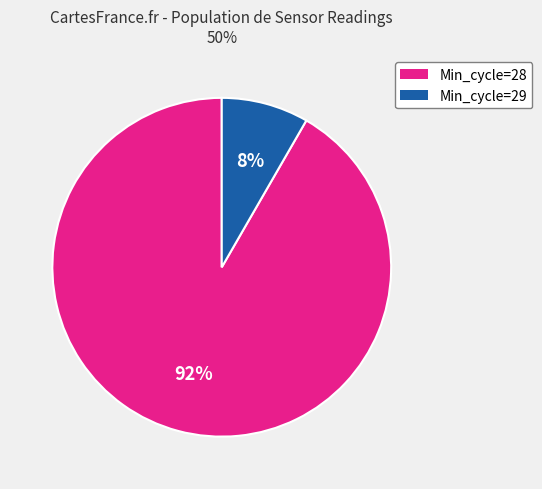

To the nearest percent, what is the average slice percentage?

50%